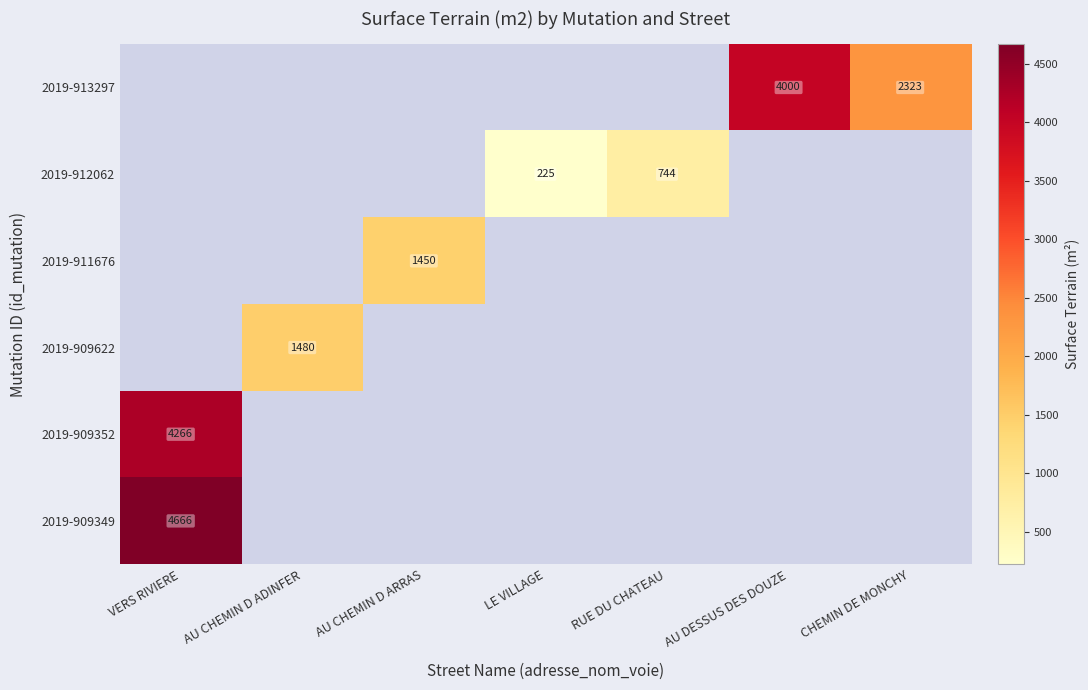

The value of 2019-913297 at CHEMIN DE MONCHY is 2323. True or false?

True